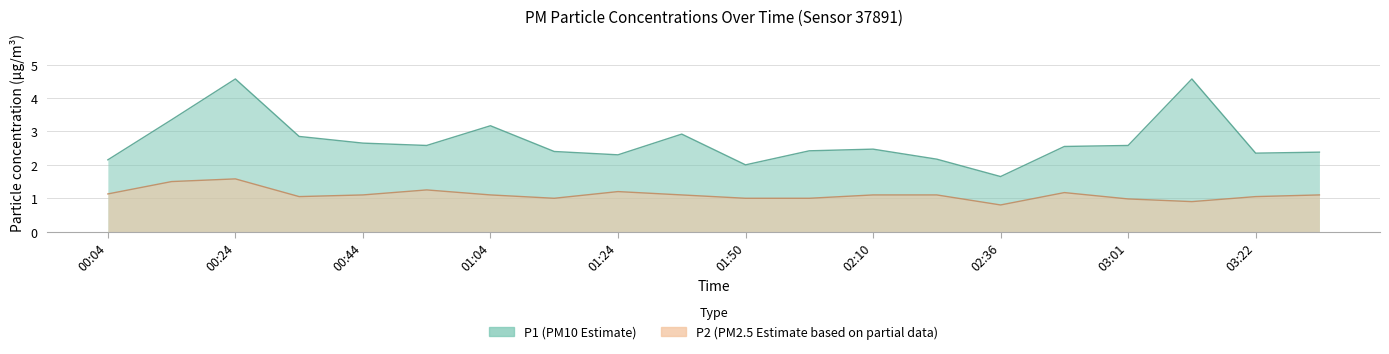

Between 00:54 and 00:34, which is larger?

00:34